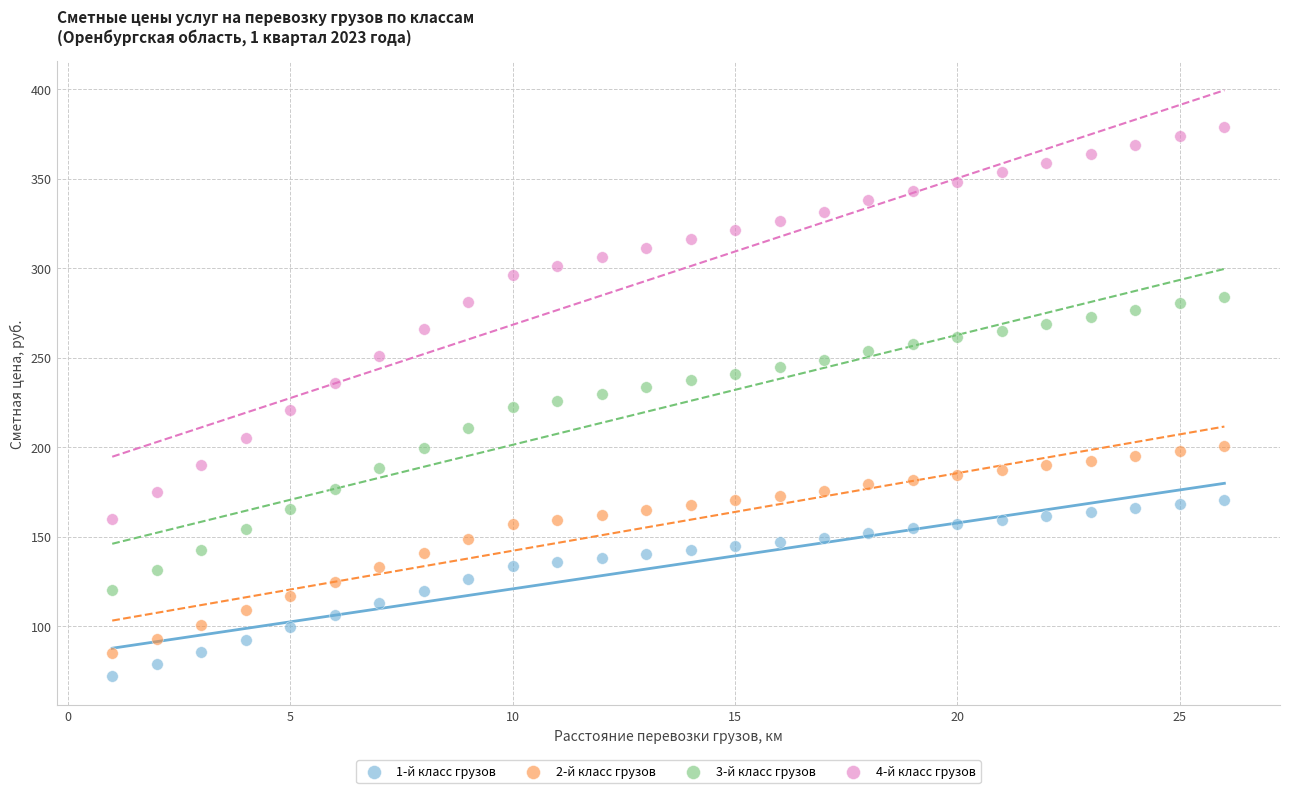

What are all the series names shown in the legend?

1-й класс грузов, 2-й класс грузов, 3-й класс грузов, 4-й класс грузов